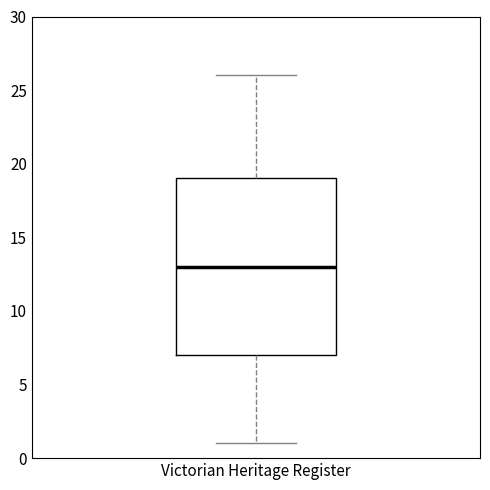

Where does the upper whisker of the box for Victorian Heritage Register end on the y-axis? The values are not printed on the chart, so give them approximately, as read against the axis.

26